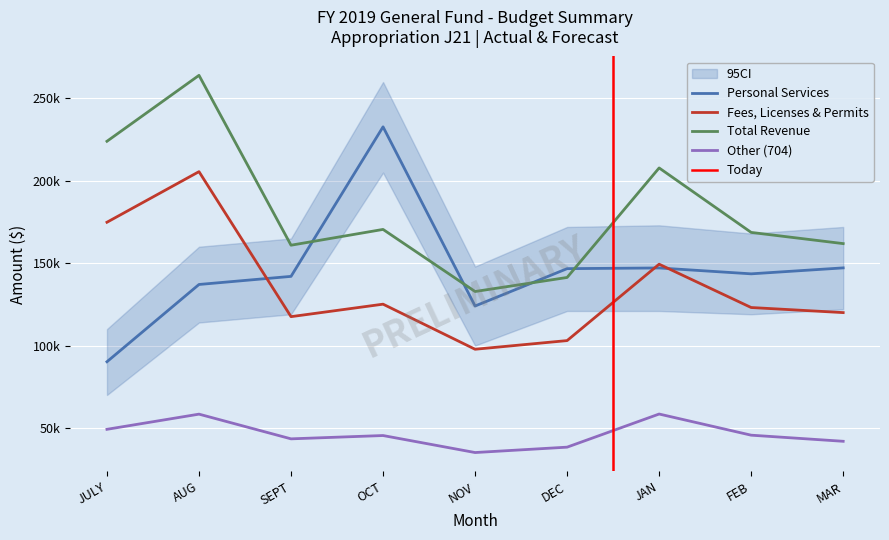

List the labels in order of Fees, Licenses & Permits value, smallest first.

NOV, DEC, SEPT, MAR, FEB, OCT, JAN, JULY, AUG